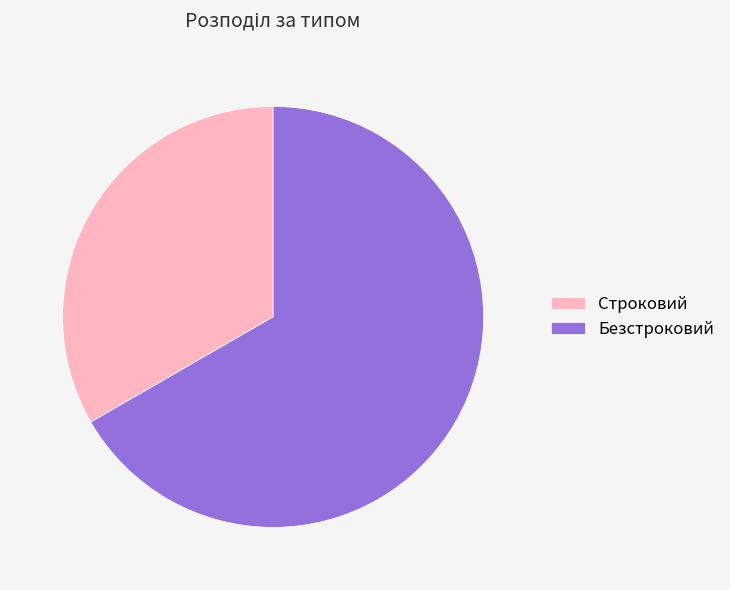

True or false: Строковий accounts for 27% of the total.

False